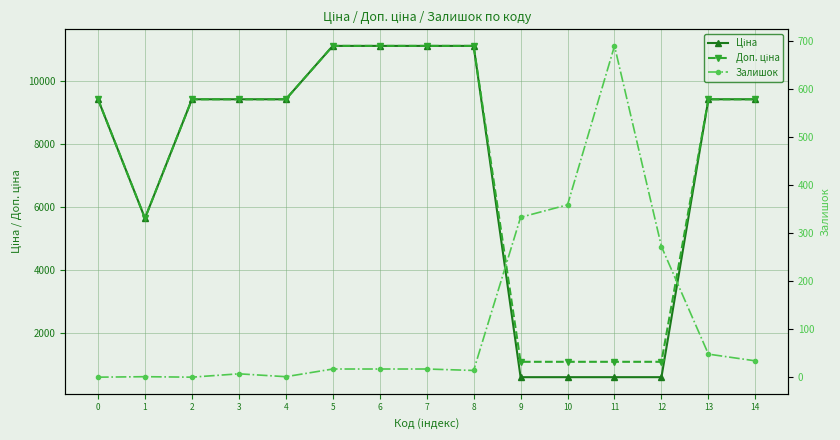

Reading left to right, what are all the values shown in this chart?

Ціна: 9416.9	5636.0	9416.9	9416.9	9416.9	11113.6	11113.6	11113.6	11113.6	586.0	586.0	586.0	586.0	9416.9	9416.9
Доп. ціна: 9416.9	5636.0	9416.9	9416.9	9416.9	11113.6	11113.6	11113.6	11113.6	1074.5	1074.5	1074.5	1074.5	9416.9	9416.9
Залишок: 0.0	1.0	0.0	7.0	1.0	17.0	17.0	17.0	14.0	333.0	359.0	690.0	272.0	48.0	34.0